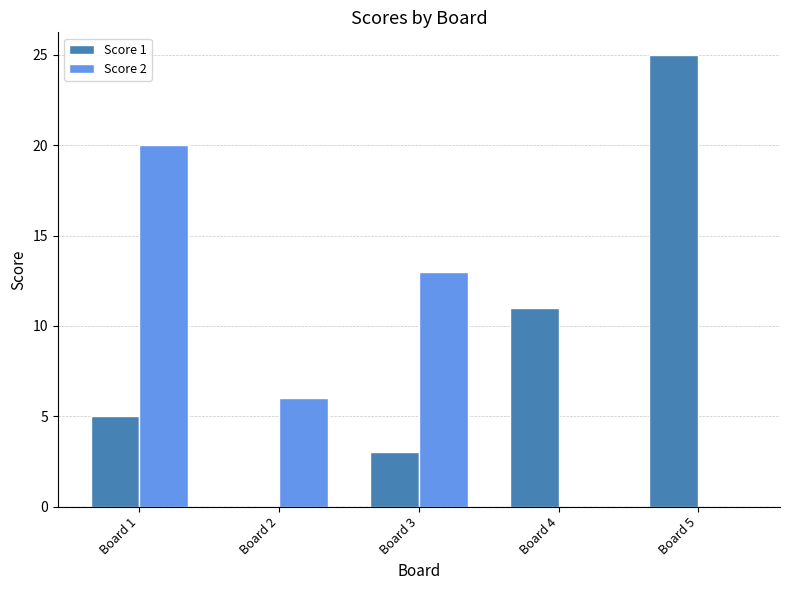

What is the sum of all Score 1 values?

44